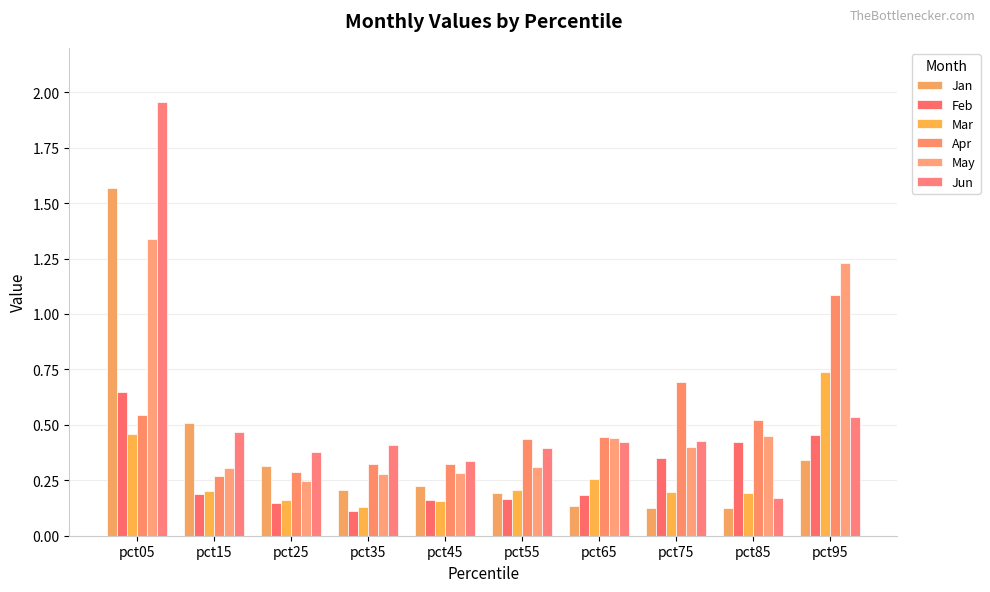

Rank the categories by Feb value from highest to lowest.

pct05, pct95, pct85, pct75, pct15, pct65, pct55, pct45, pct25, pct35